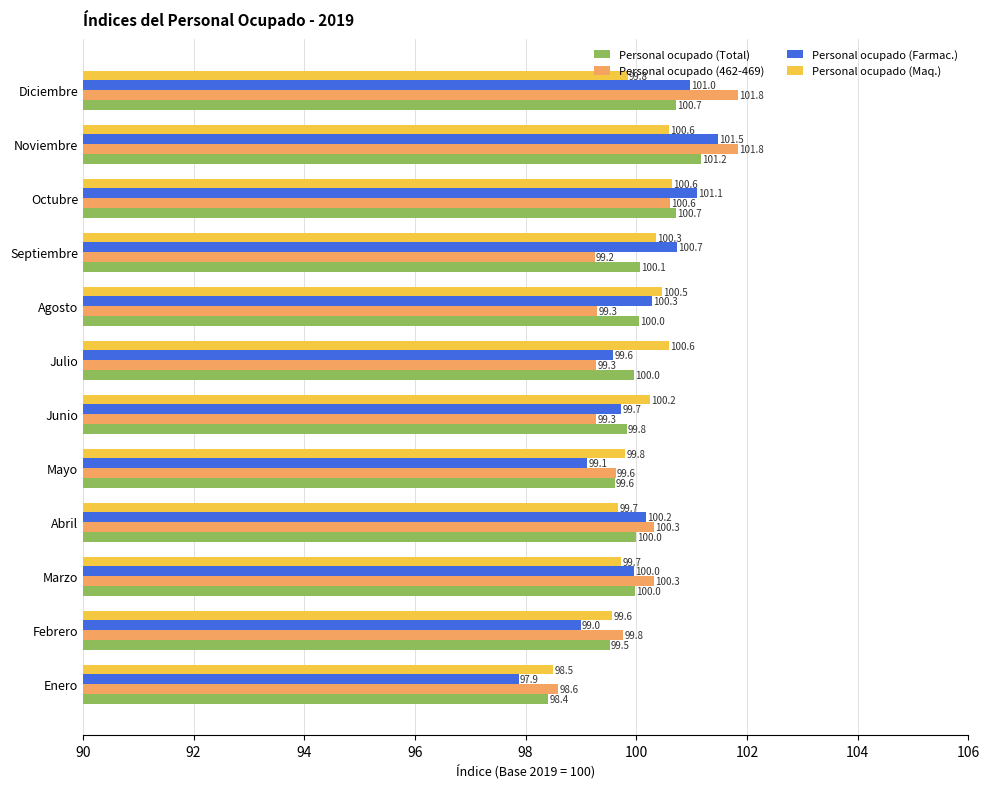

At which label is Personal ocupado (Farmac.) closest to 99?

Febrero